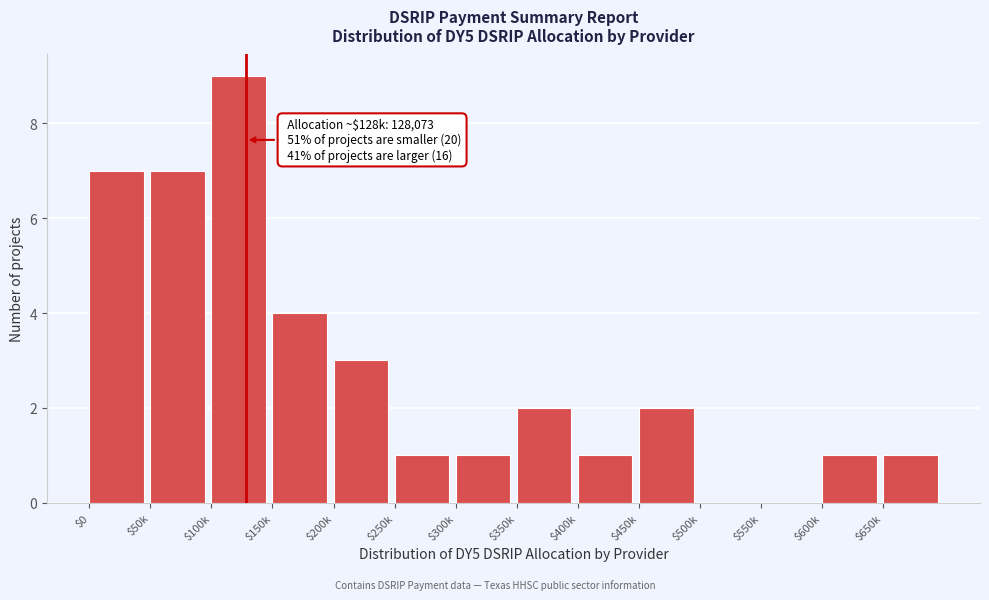

True or false: the data shows 0 at $300k.

False